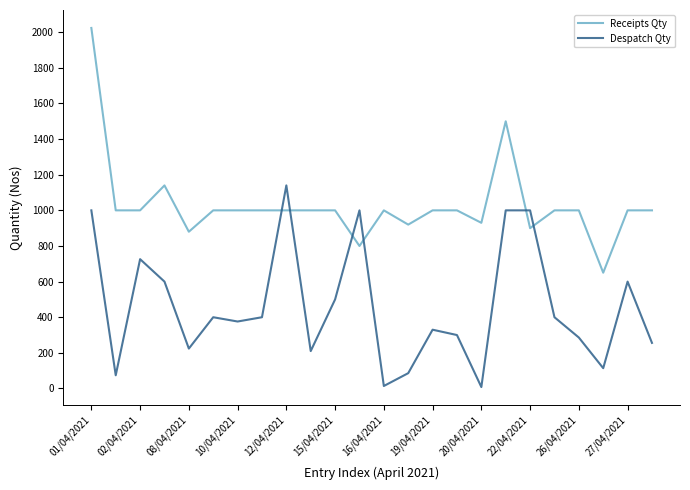

What is the difference between the maximum and minimum values in the Receipts Qty series?

1374